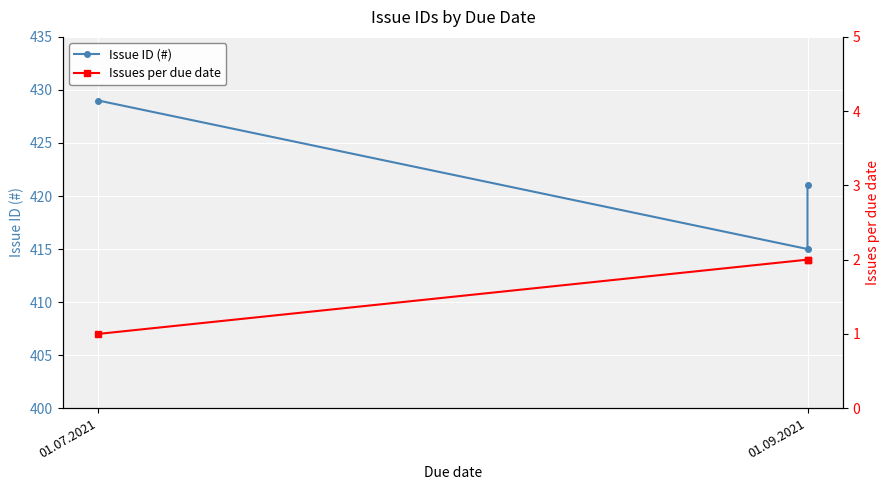

The Issue ID (#) series shows 415 at 01.09.2021. True or false?

True